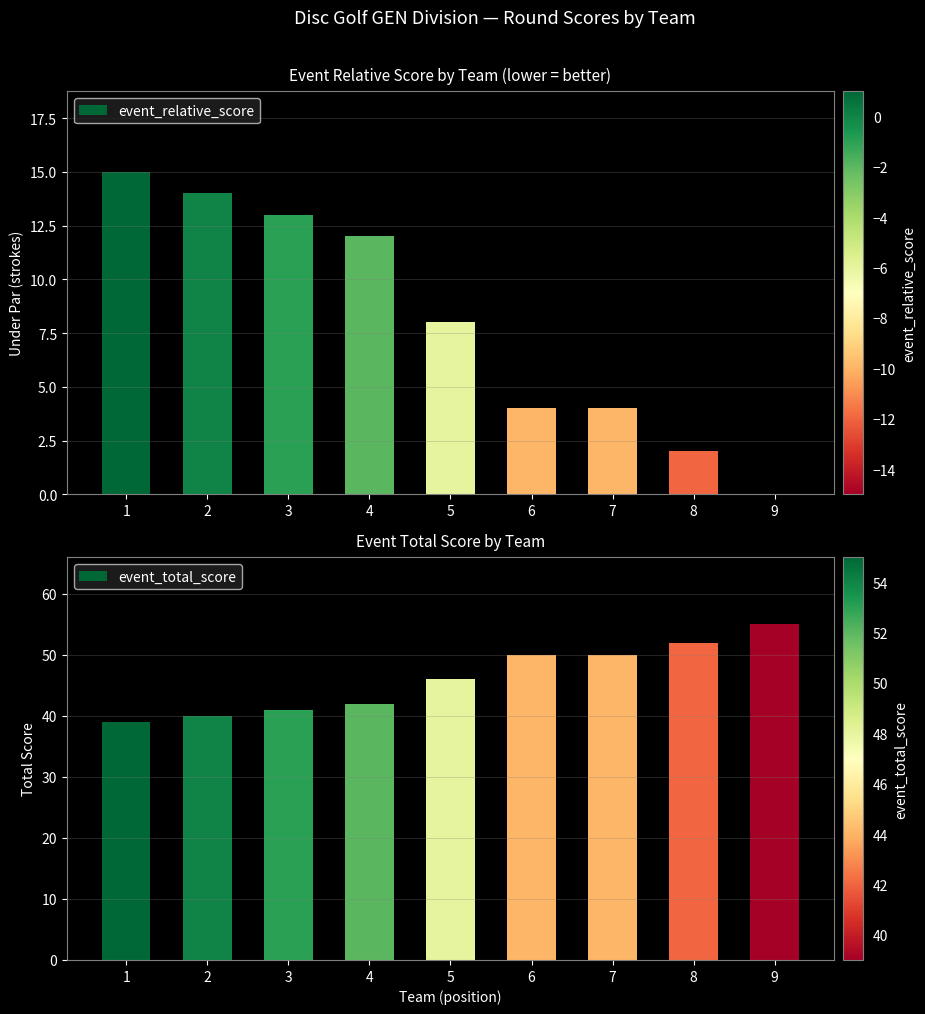

List the series in order of their peak value, highest first.

event_total_score, event_relative_score